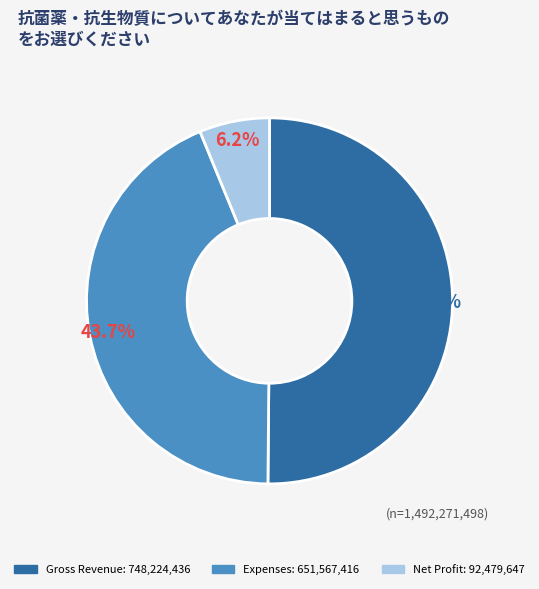

To the nearest percent, what is the combined percentage of Net Profit and Gross Revenue?

56%